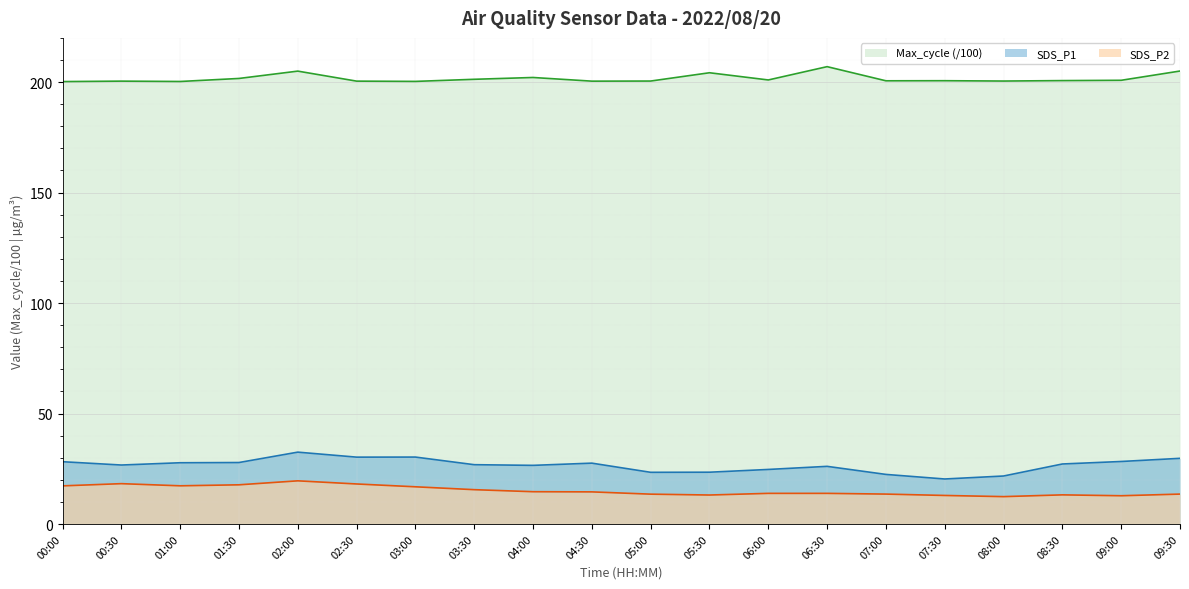

What is the spread (max minus min) of values at 06:30?

193.1